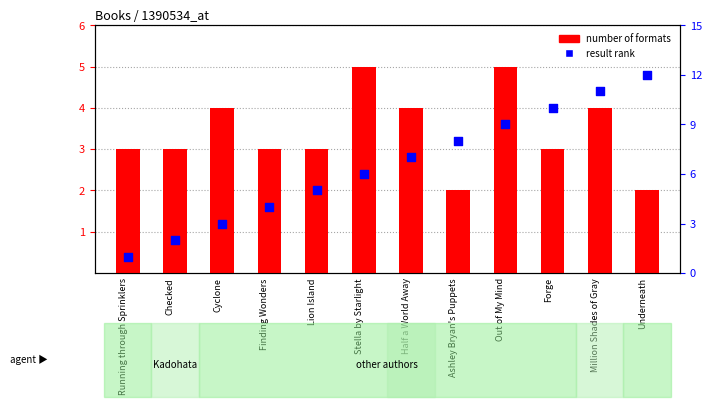

What are all the series names shown in the legend?

number of formats, result rank